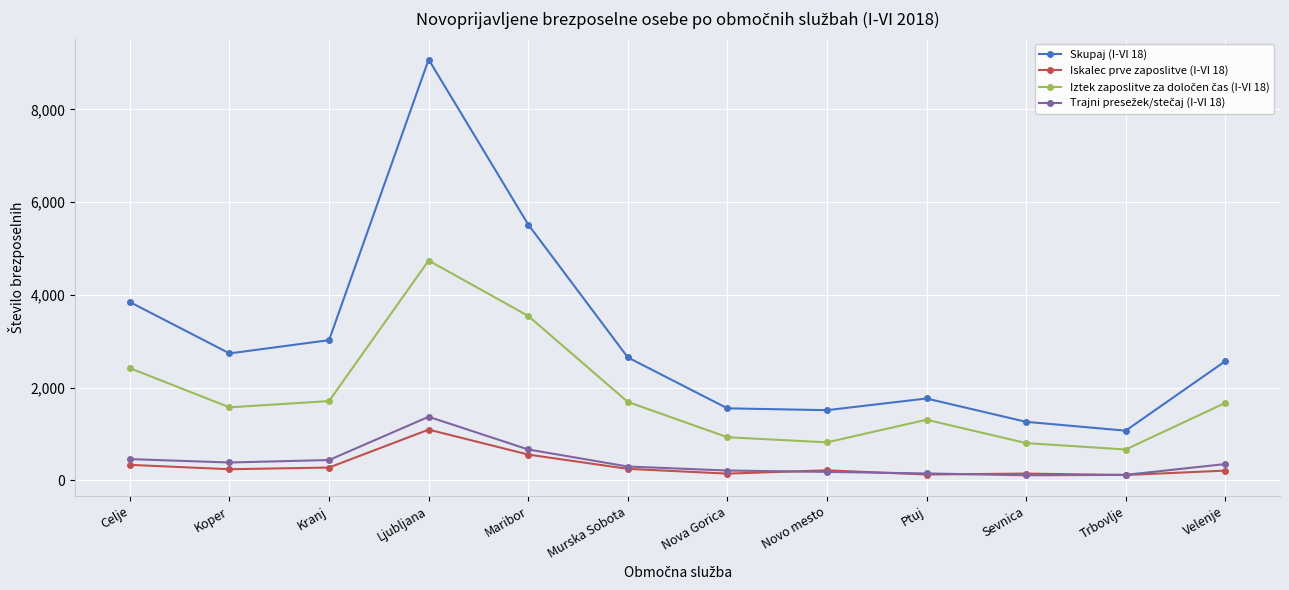

Does the chart have visible grid lines?

Yes